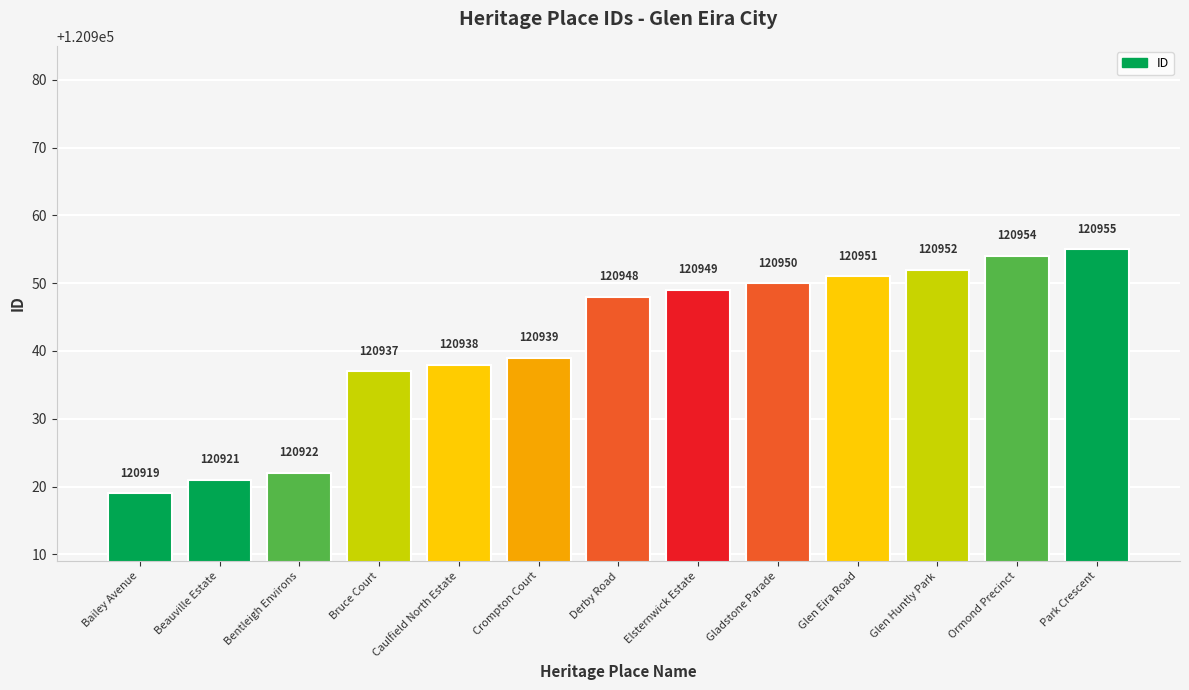

What is the sum of all values?

1572235